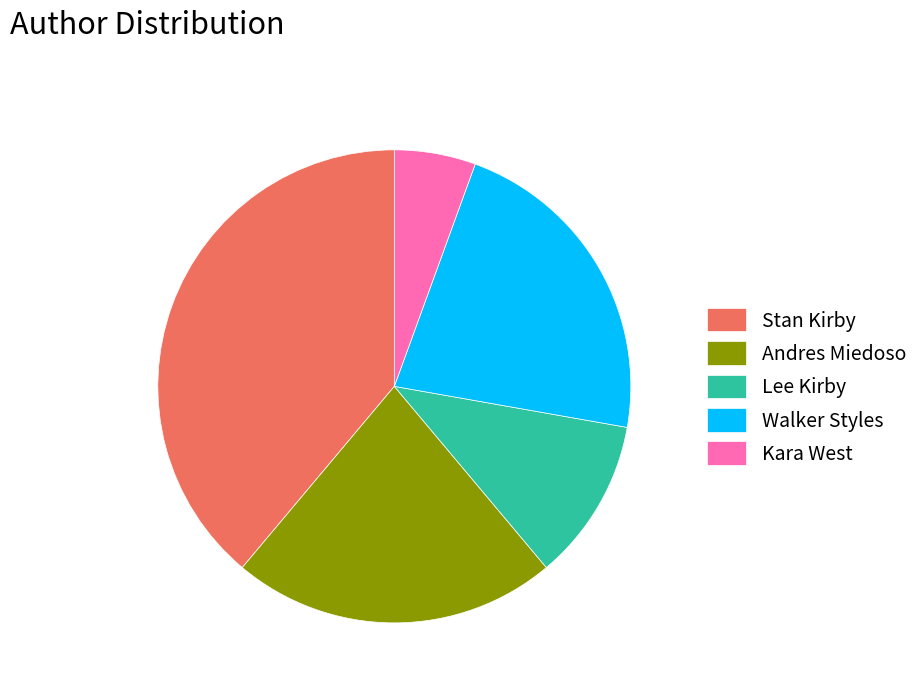

Approximately how many times larger is the value at Andres Miedoso compared to Kara West?

4.0